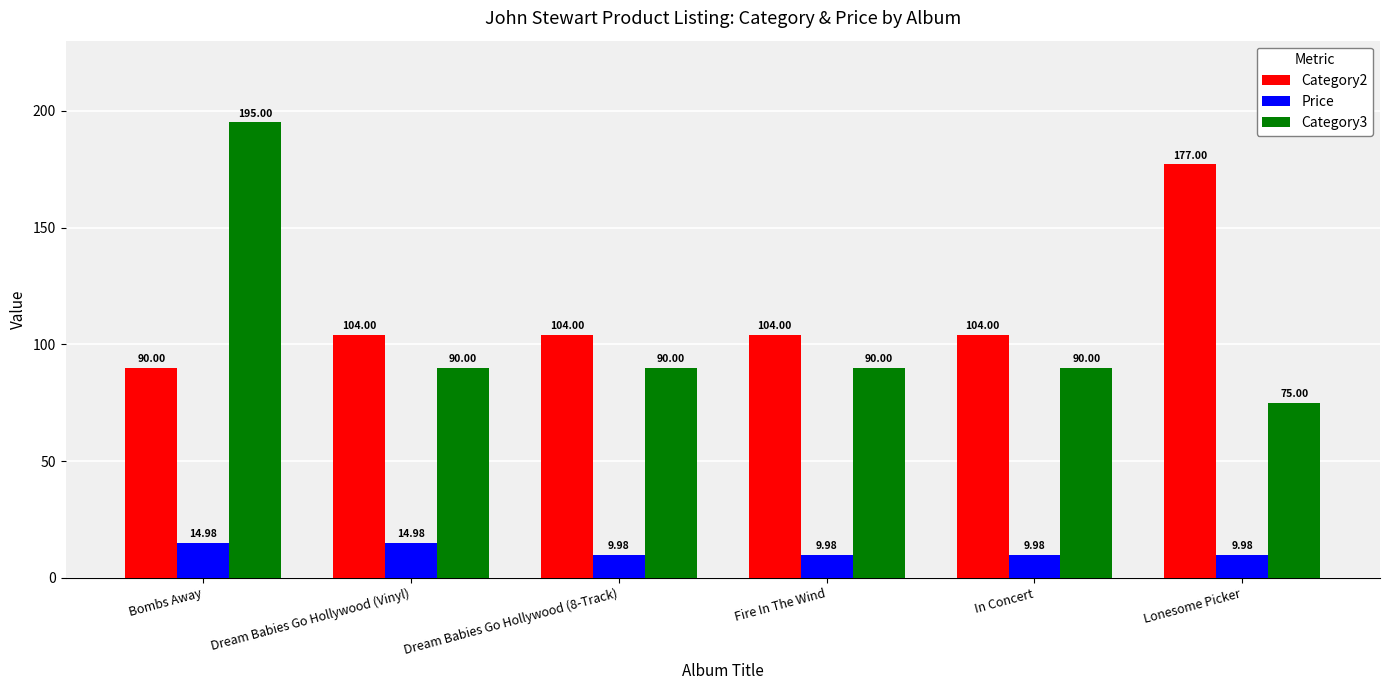

What is the sum of all Category3 values?

630.0